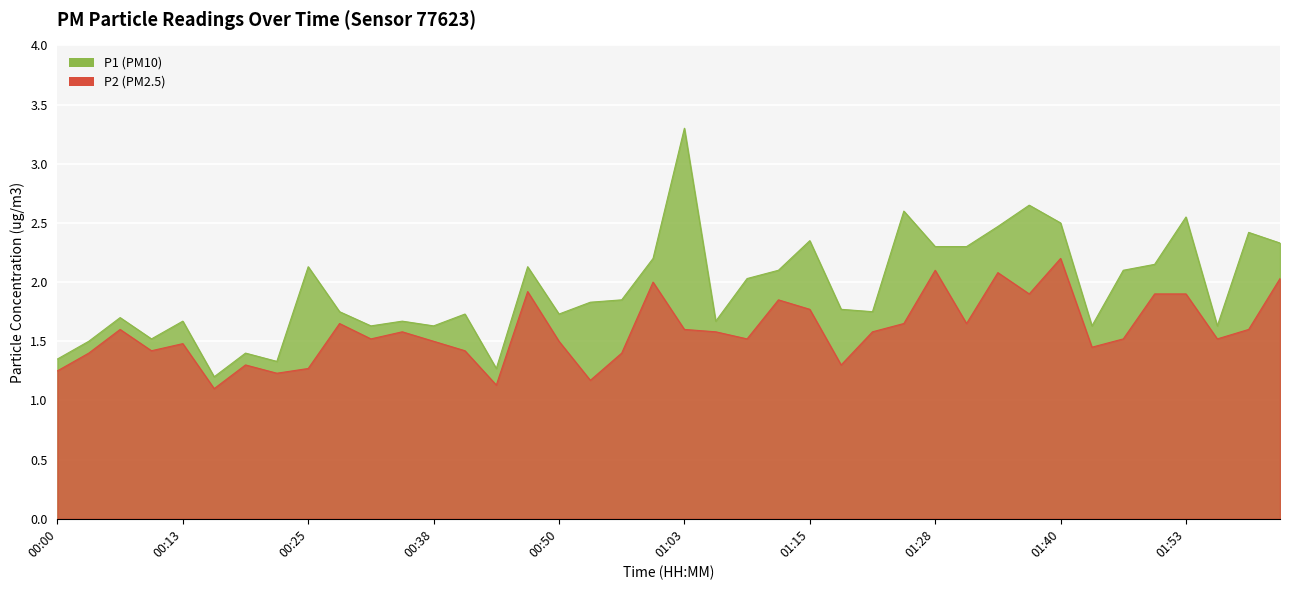

What is the difference between the P2 values at 01:15 and 01:37?

0.1